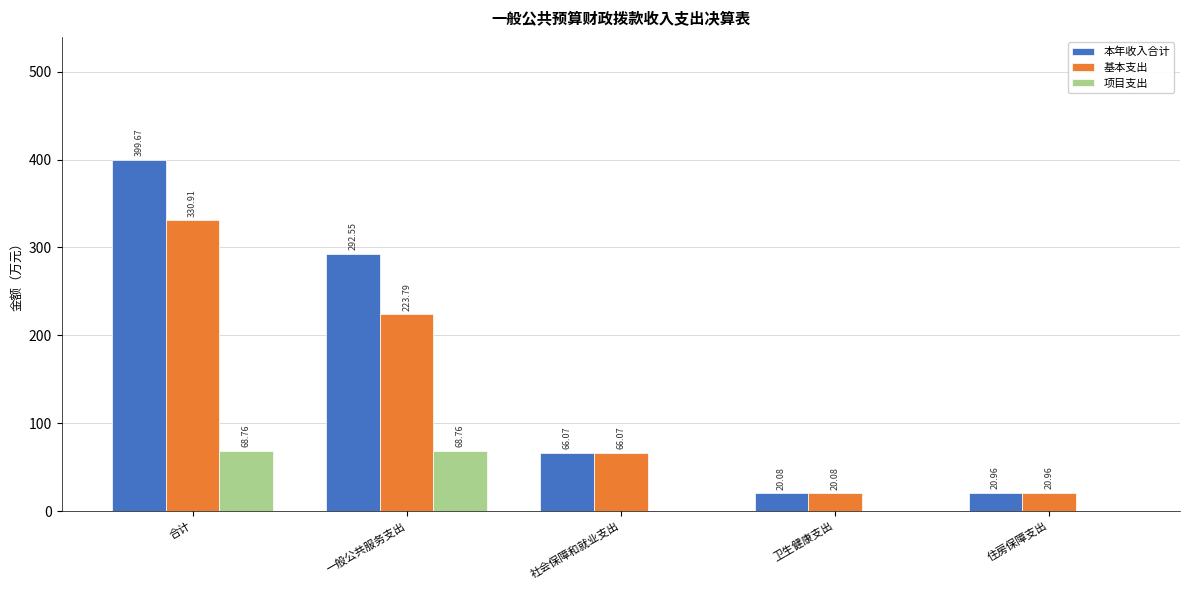

How many groups of bars are there?

5